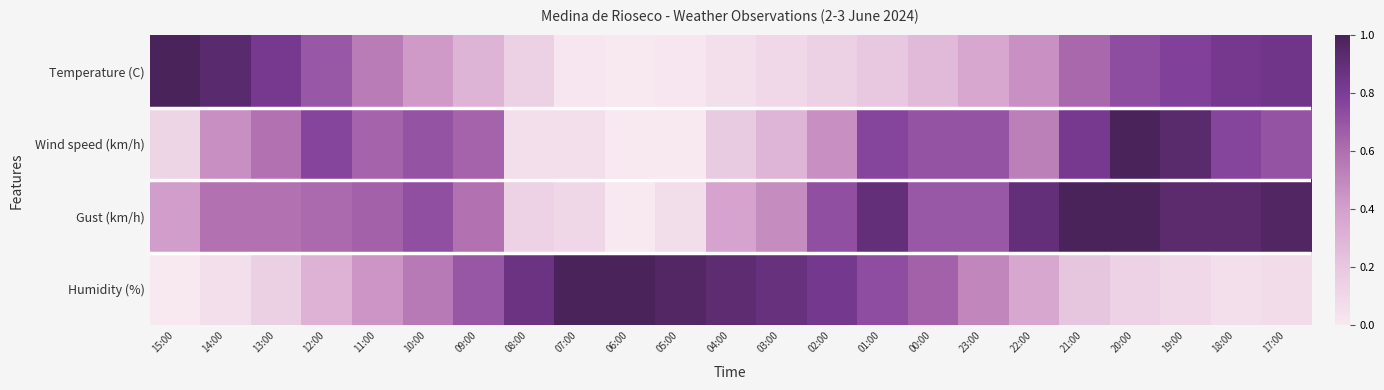

What is the total value across all series at 10:00?

2.4